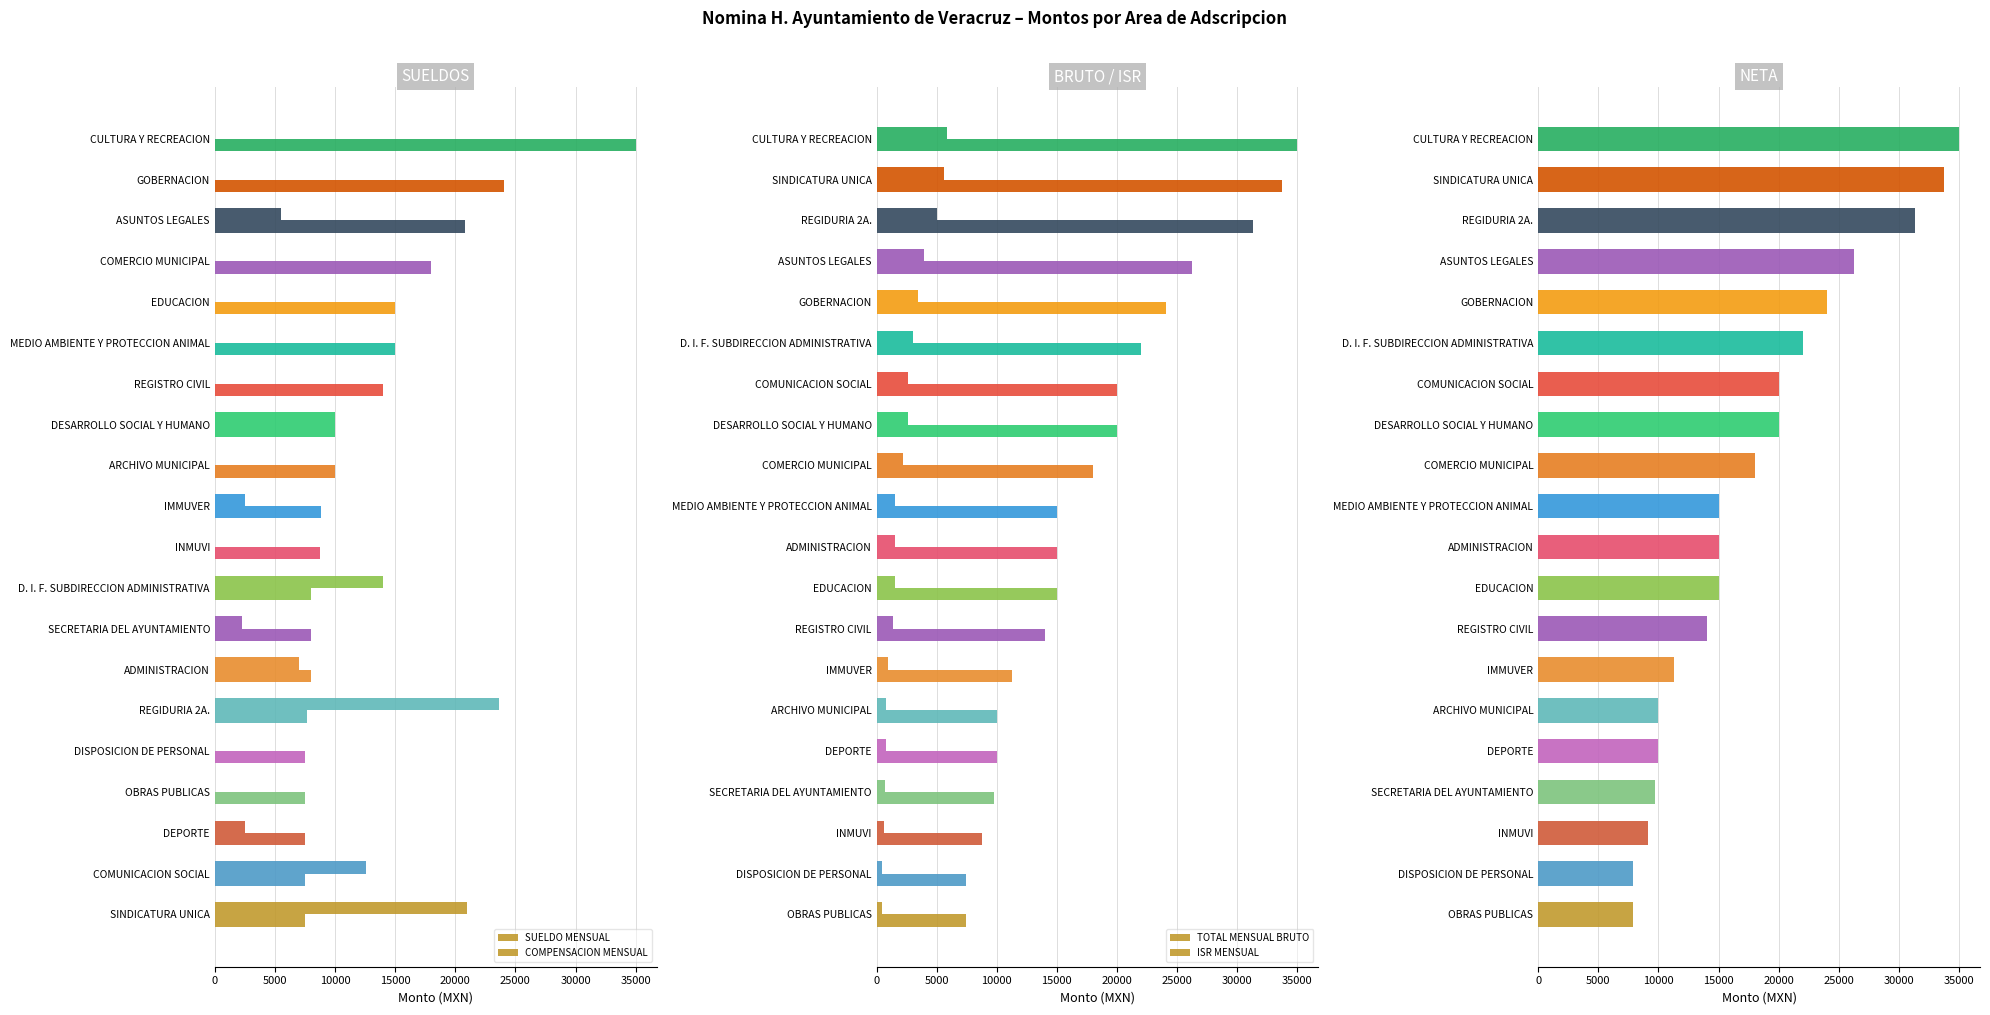

How many values in the SUELDO MENSUAL series exceed 8799?

10